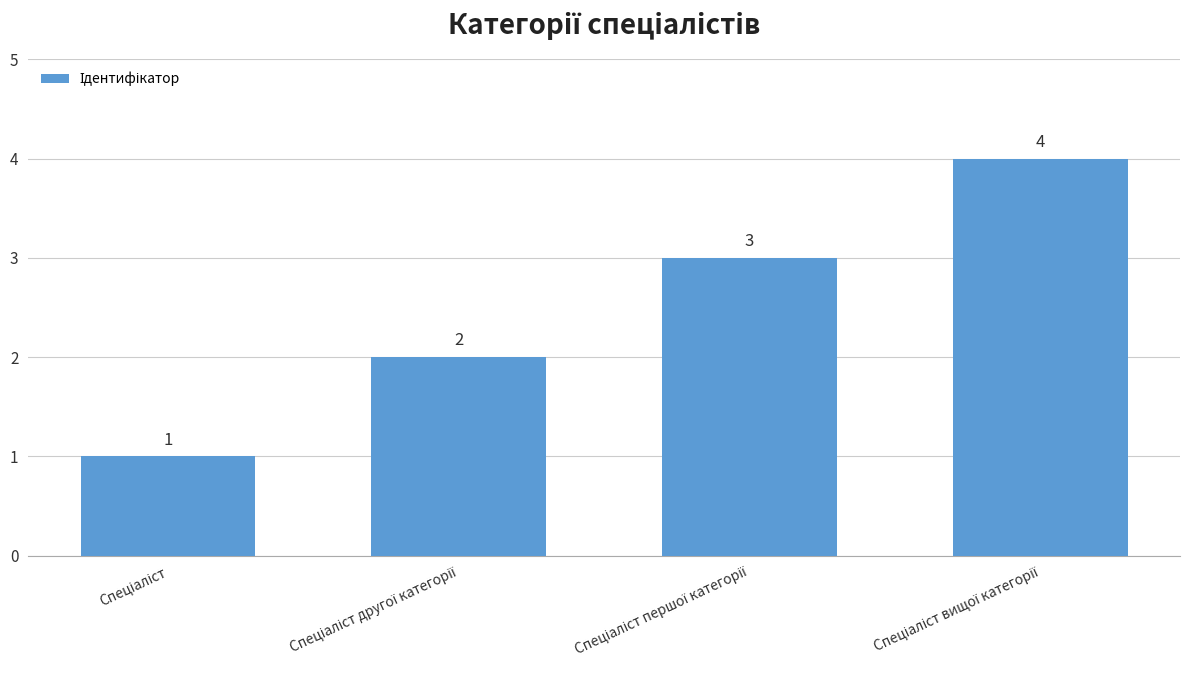

What is the sum of all values?

10